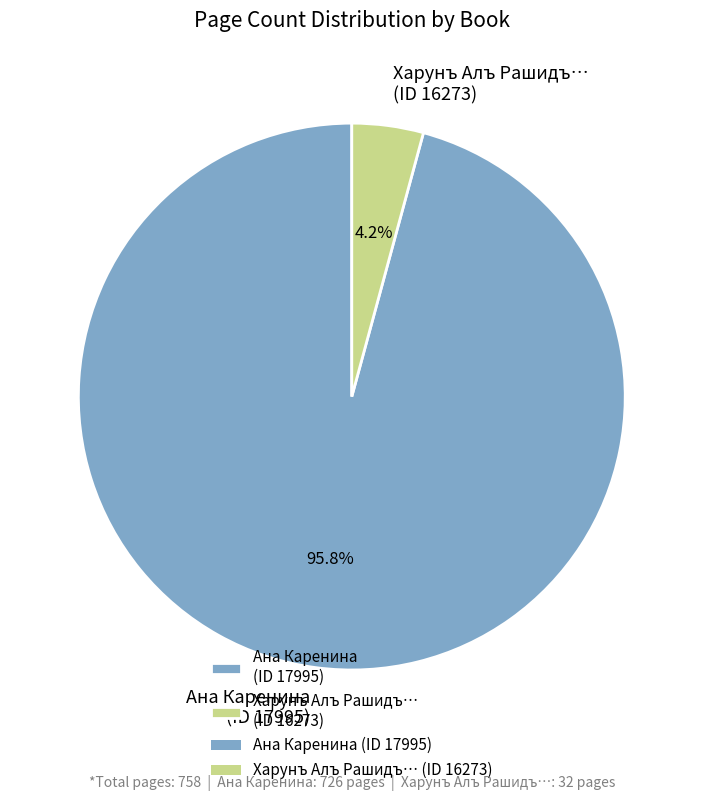

Which has a higher value, Харунъ Алъ Рашидъ… (ID 16273) or Ана Каренина (ID 17995)?

Ана Каренина (ID 17995)